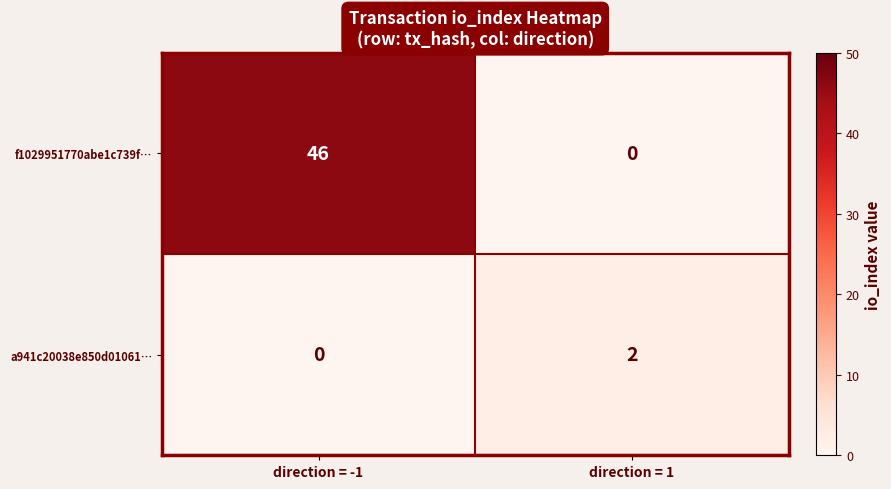

What is the spread (max minus min) of values at direction = 1?

2